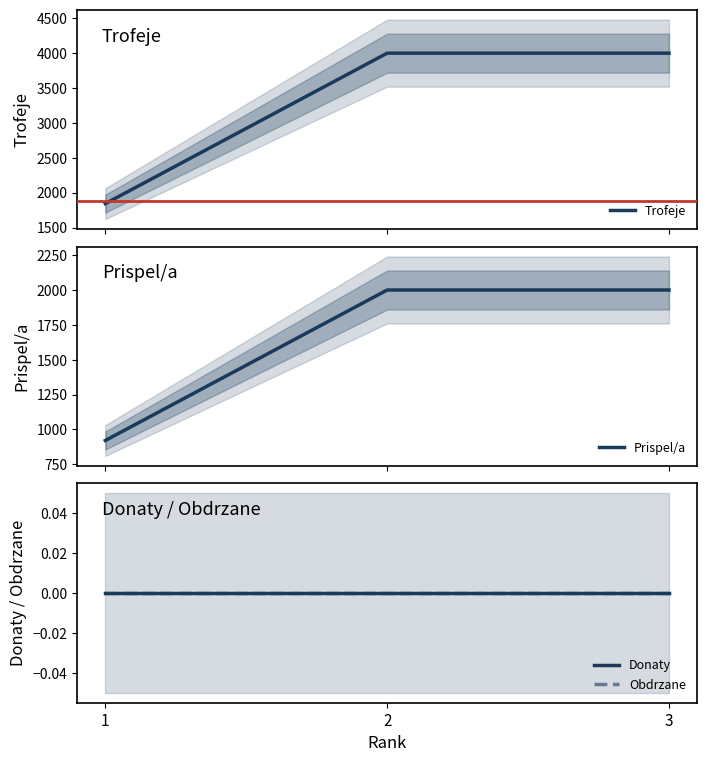

The value of Trofeje at 1 is 3051. True or false?

False